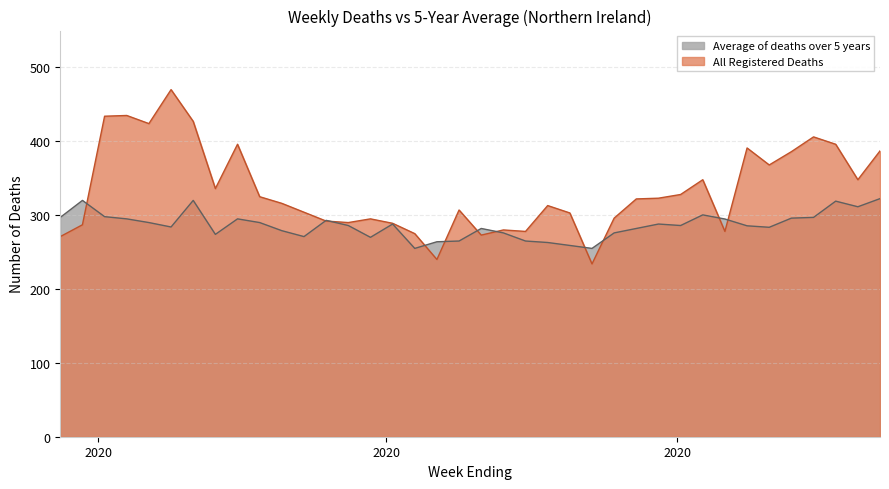

How many data points in Average of deaths over 5 years are above 286?

18